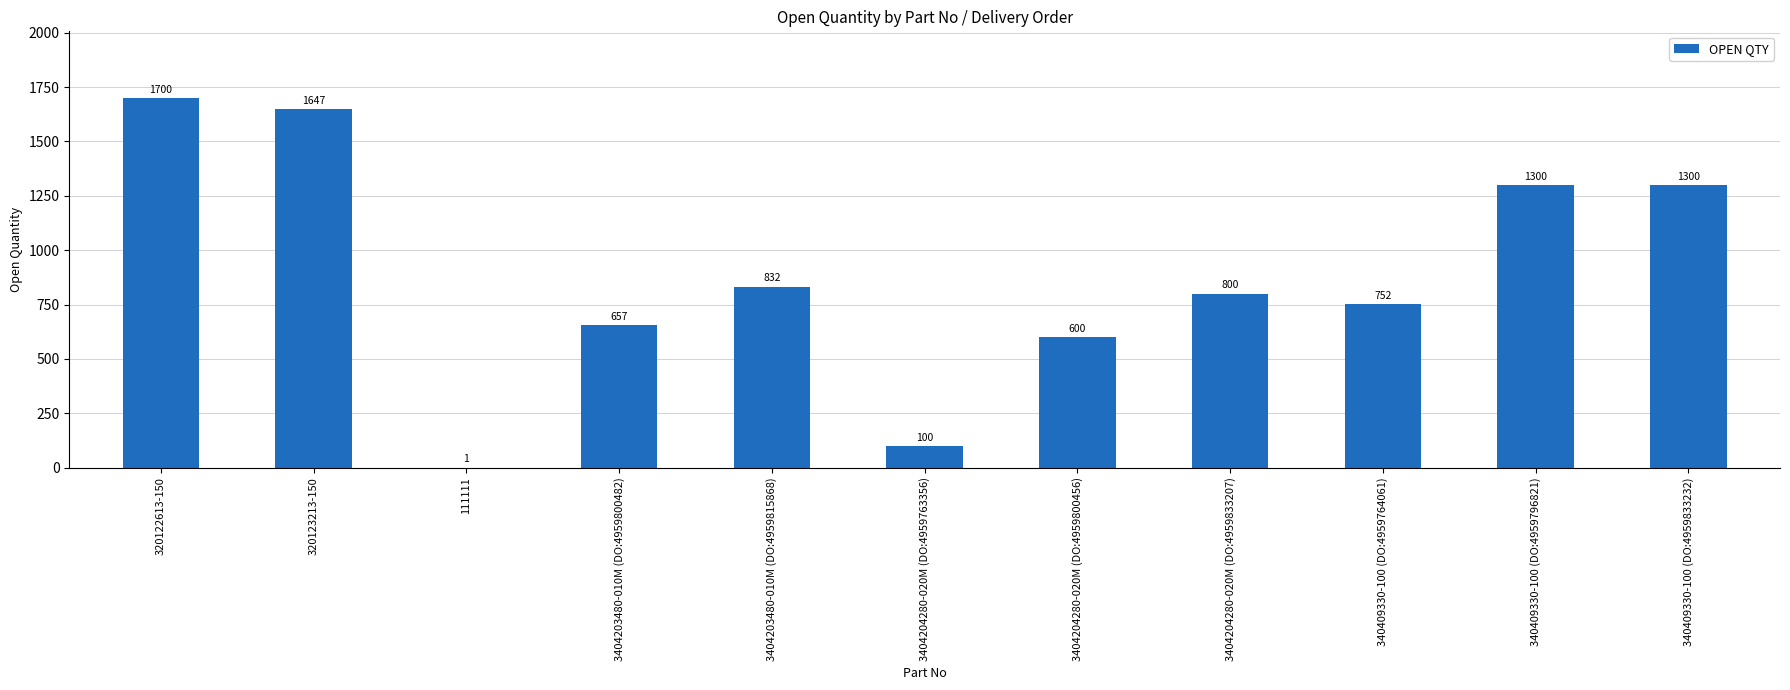

Count the number of data series in this chart.

1